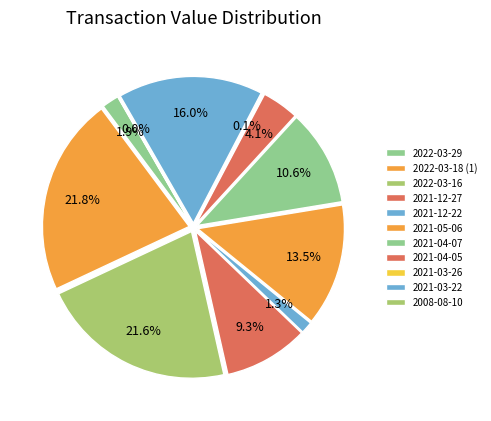

How many segments does this pie chart have?

11